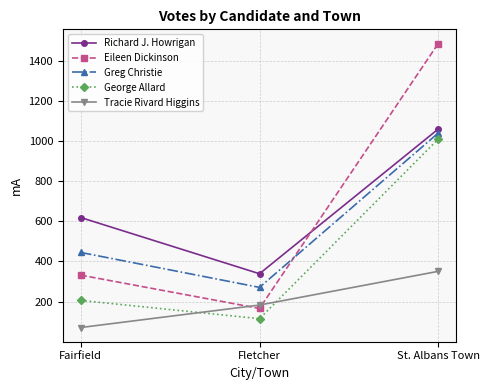

Rank the categories by Eileen Dickinson value from lowest to highest.

Fletcher, Fairfield, St. Albans Town